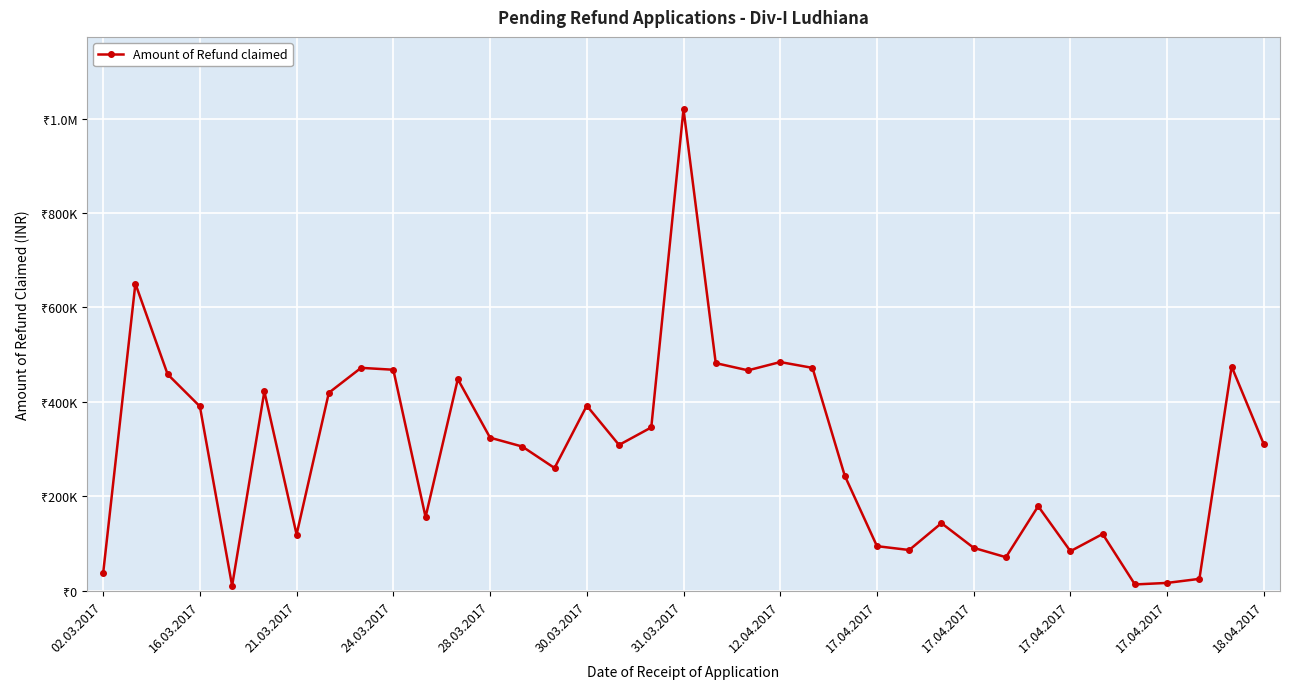

Does the chart have visible grid lines?

Yes